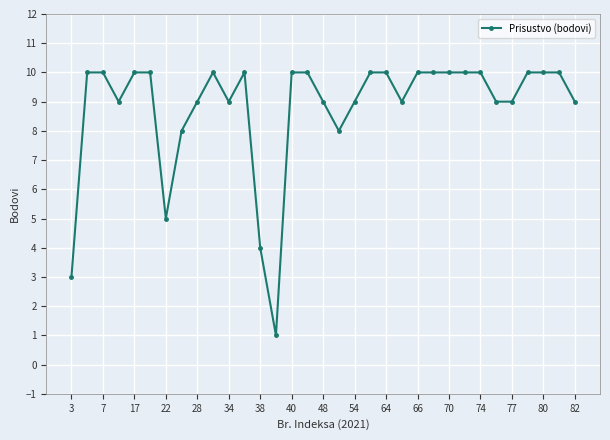

What is the maximum value shown in the chart?

10